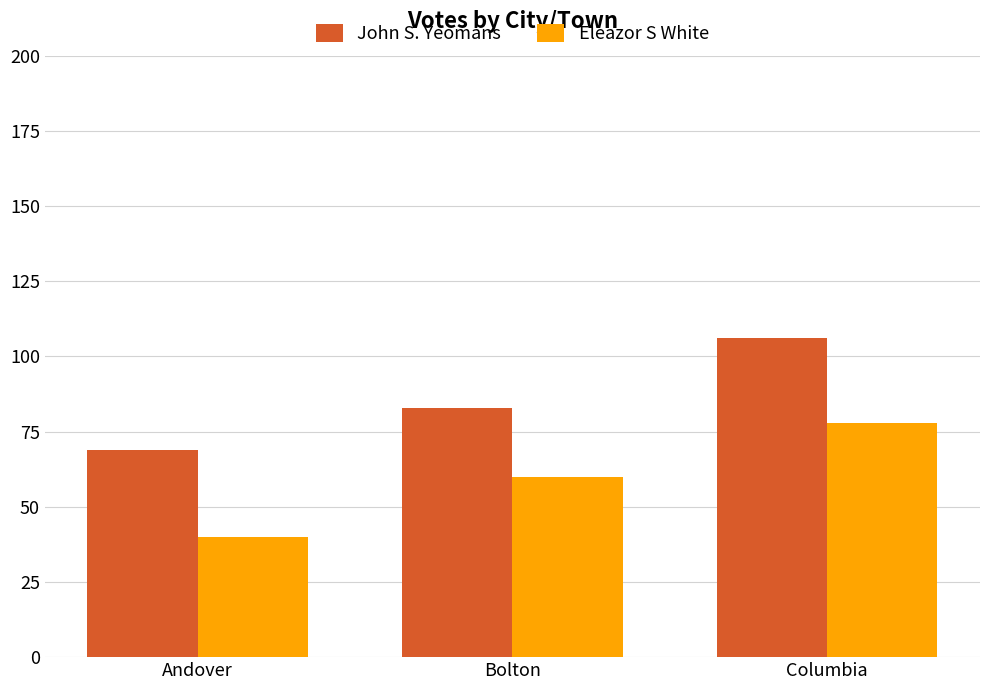

What is the smallest value displayed?

40